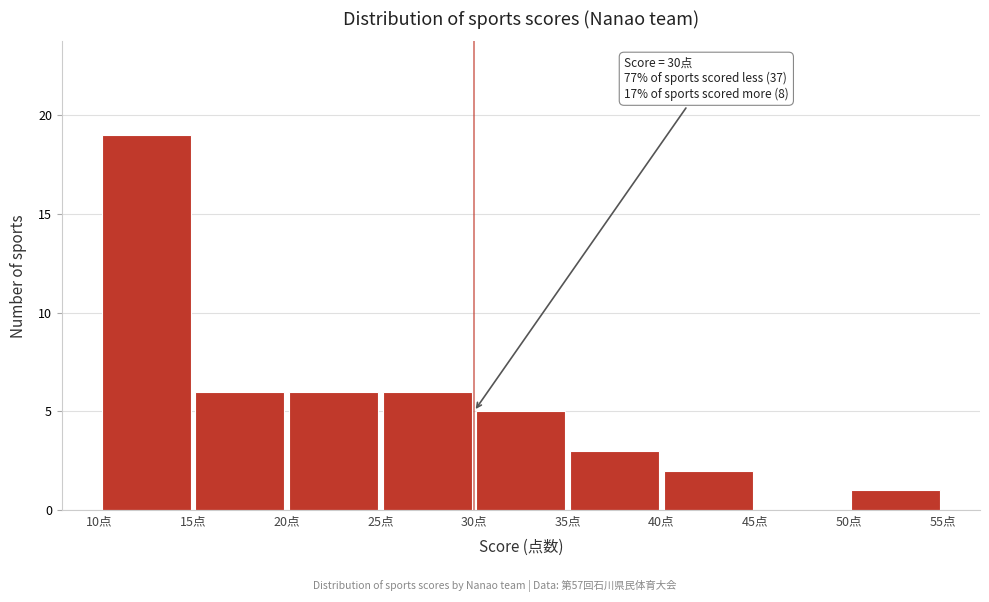

Over which range of the x-axis is the bar tallest?

10 to 15